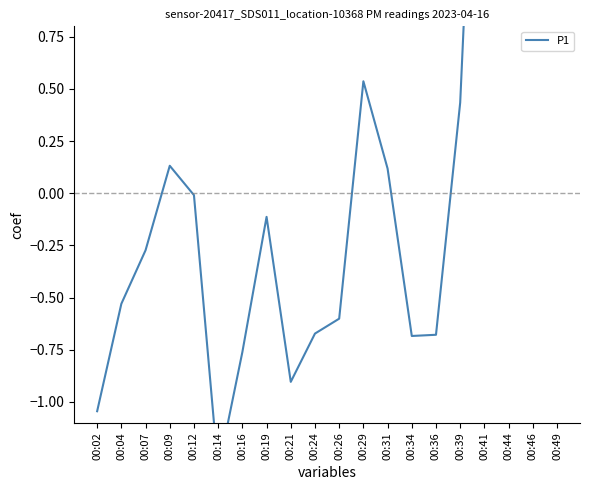

Is it true that the value at 00:31 is 0.2?

False